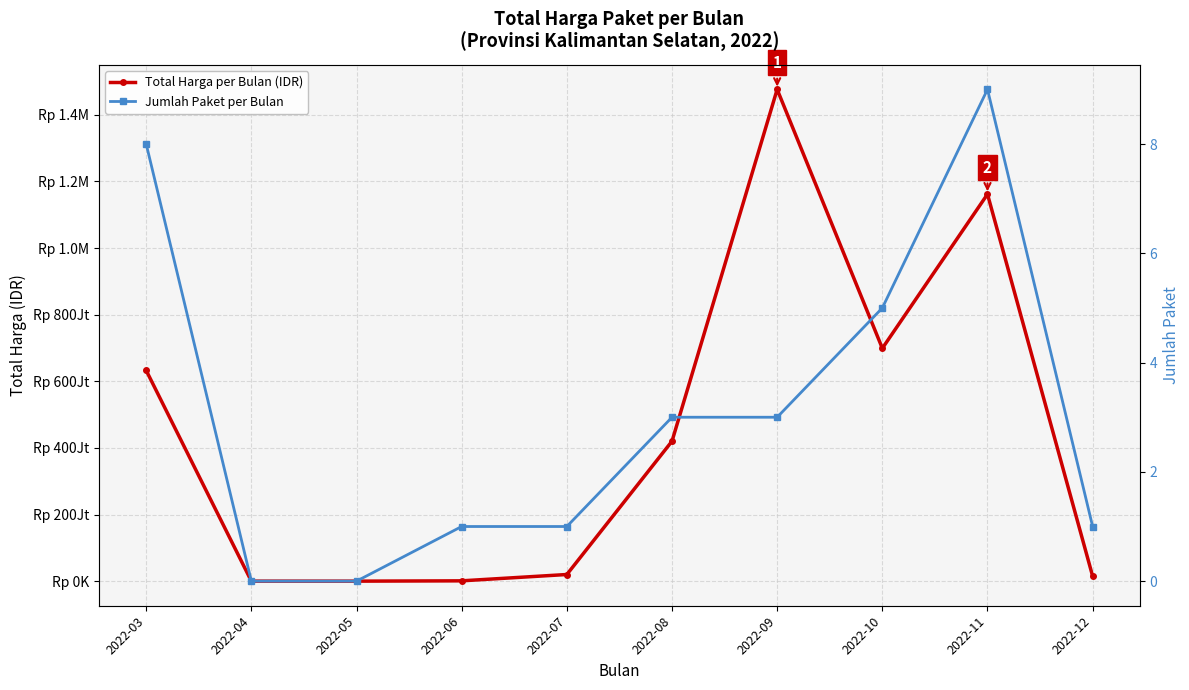

True or false: Total Harga per Bulan (IDR) and Jumlah Paket per Bulan intersect in this chart.

False